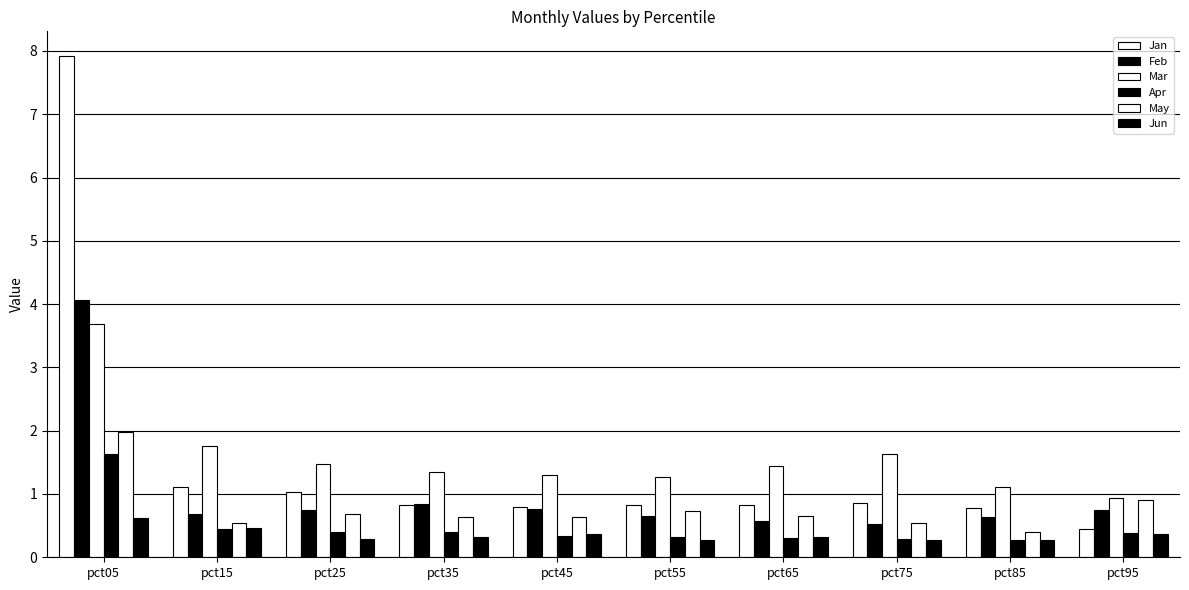

What is the sum of all Feb values?

10.2